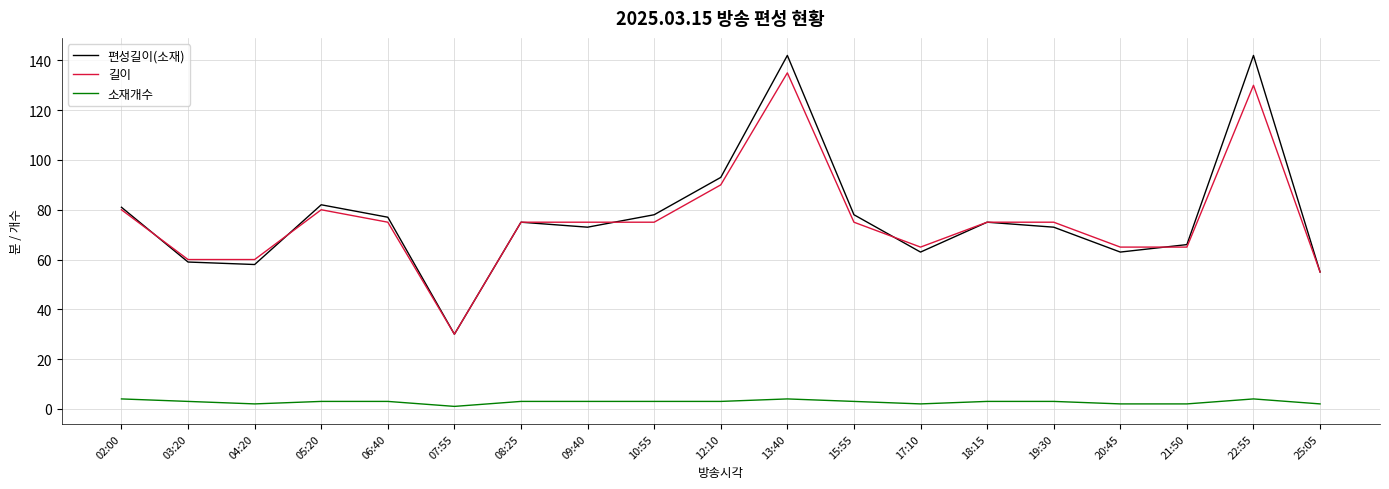

Which category has the lowest value in the 길이 series?

07:55